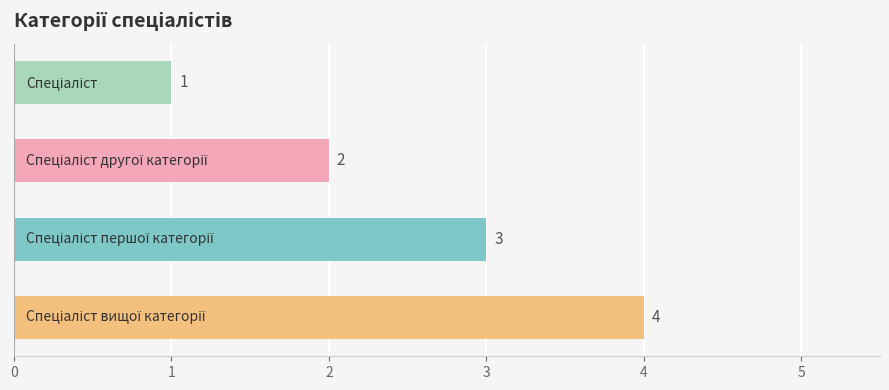

How many series are shown in this chart?

1